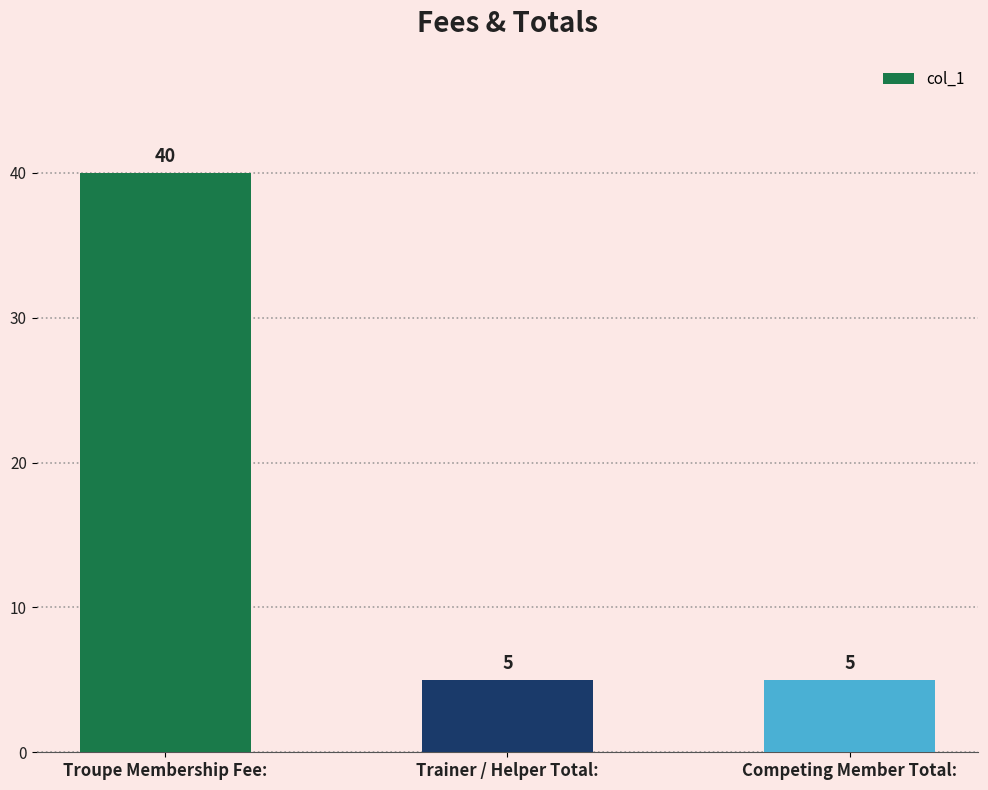

What is the difference between the maximum and minimum values?

35